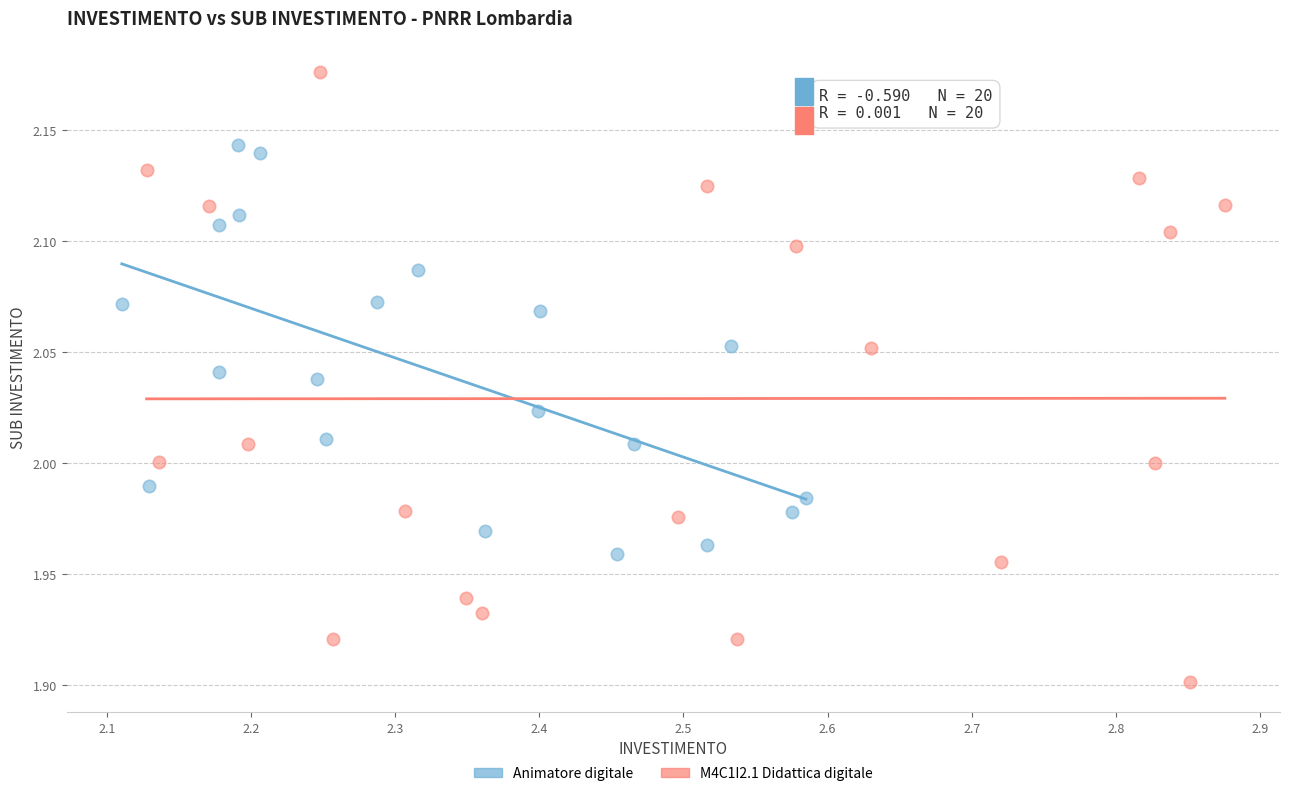

Which series contains the highest Y value?

M4C1I2.1 Didattica digitale